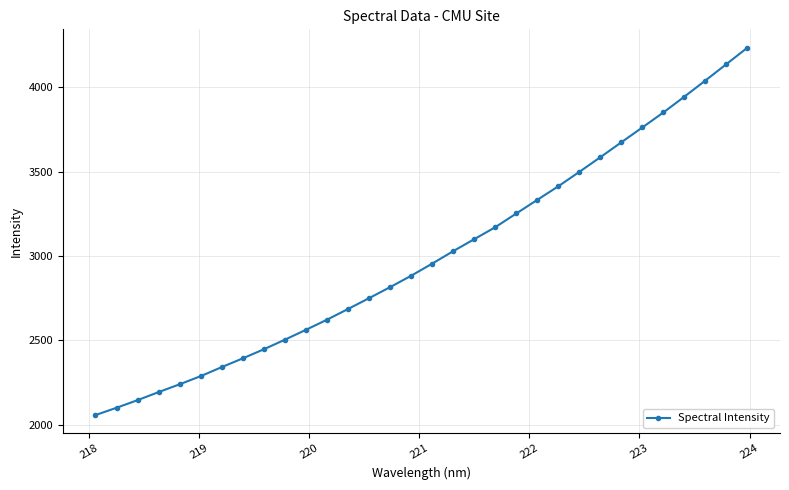

What is the value of the 8th point from the left?

2393.8